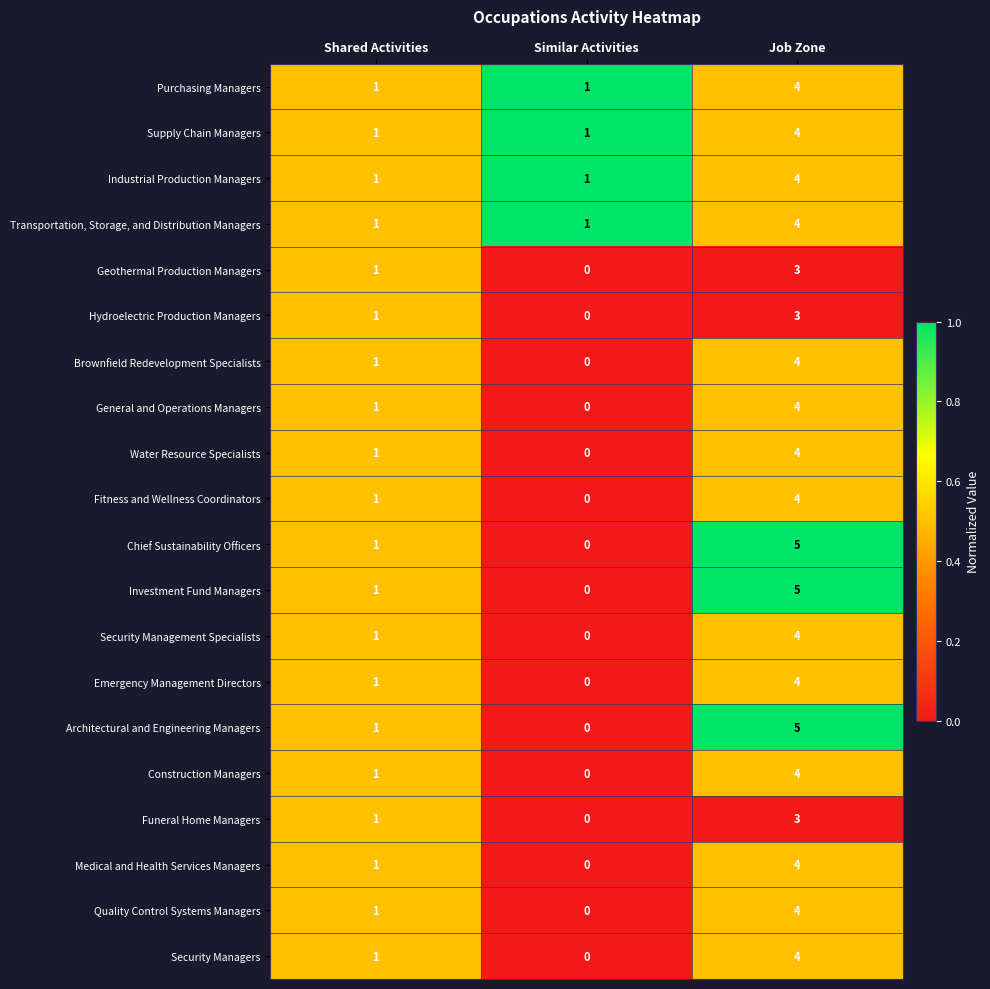

What is the total value across all series at Similar Activities?

4